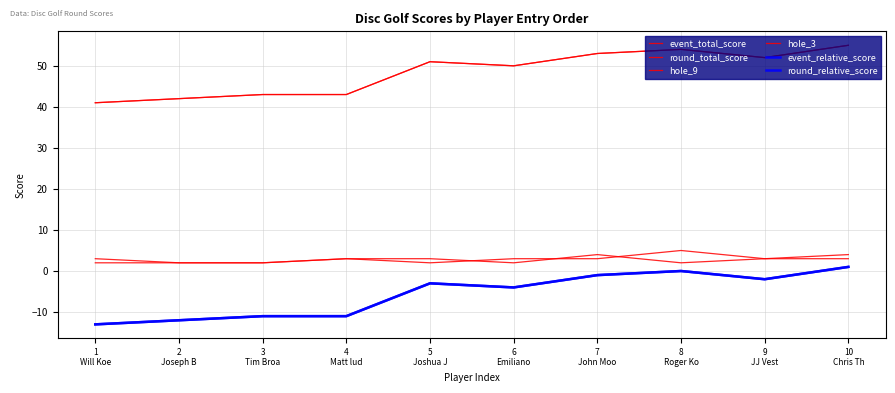

What is the sum of all event_total_score values?

484